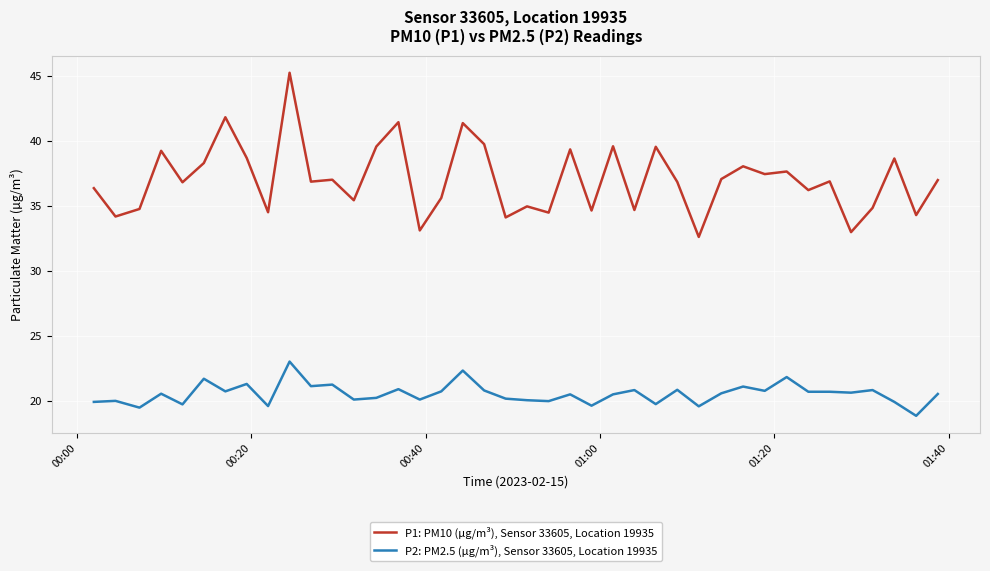

What are all the series names shown in the legend?

P1: PM10 (µg/m³), Sensor 33605, Location 19935, P2: PM2.5 (µg/m³), Sensor 33605, Location 19935